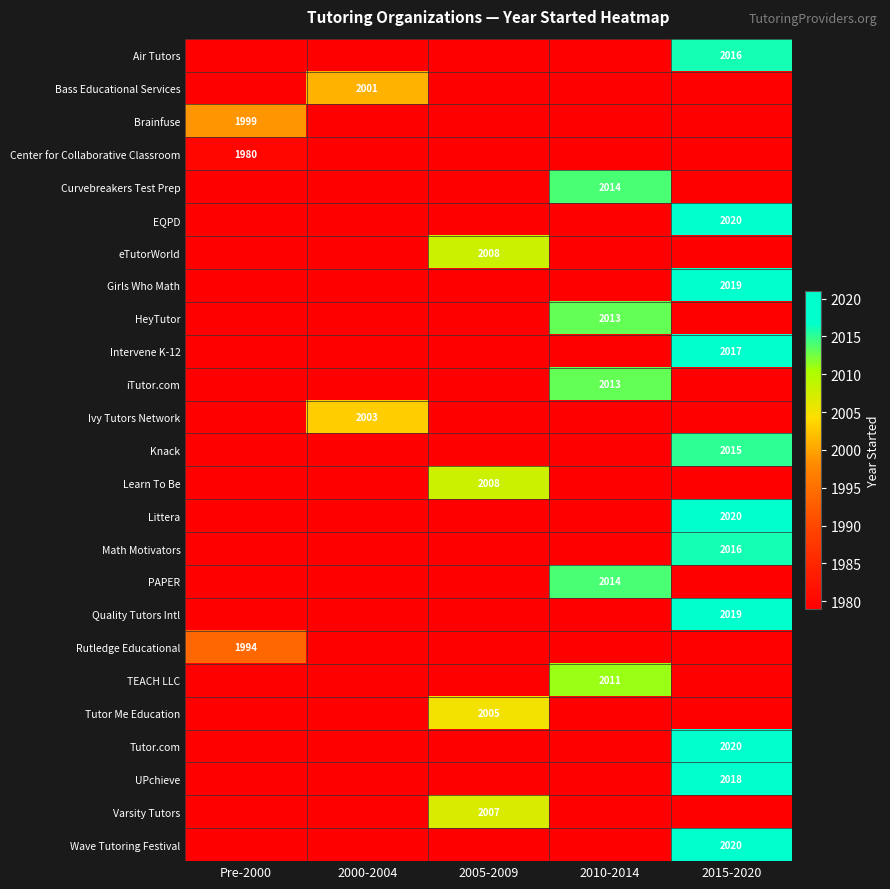

The Center for Collaborative Classroom series shows 2589 at Pre-2000. True or false?

False